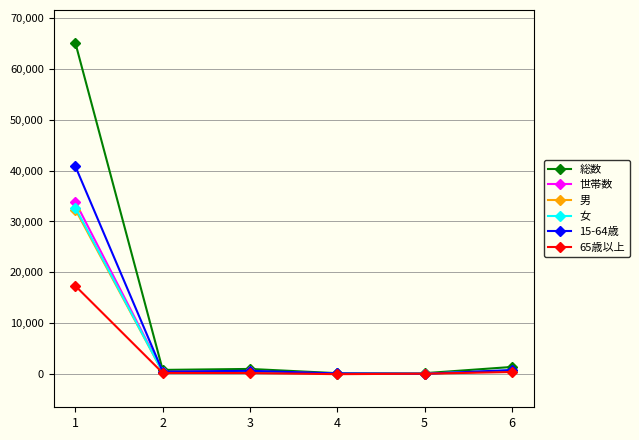

What is the difference between the 15-64歳 values at 5 and 3?

596